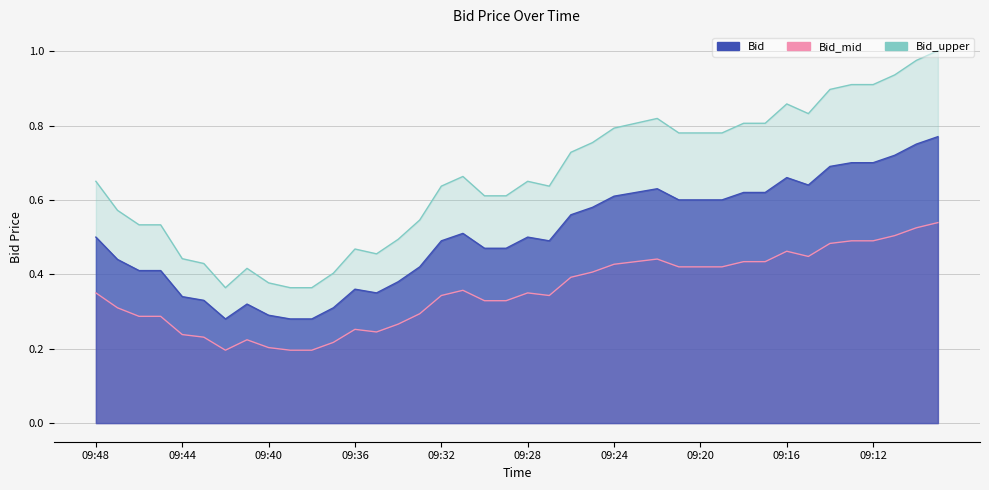

What is the sum of all Bid_mid values?

14.2